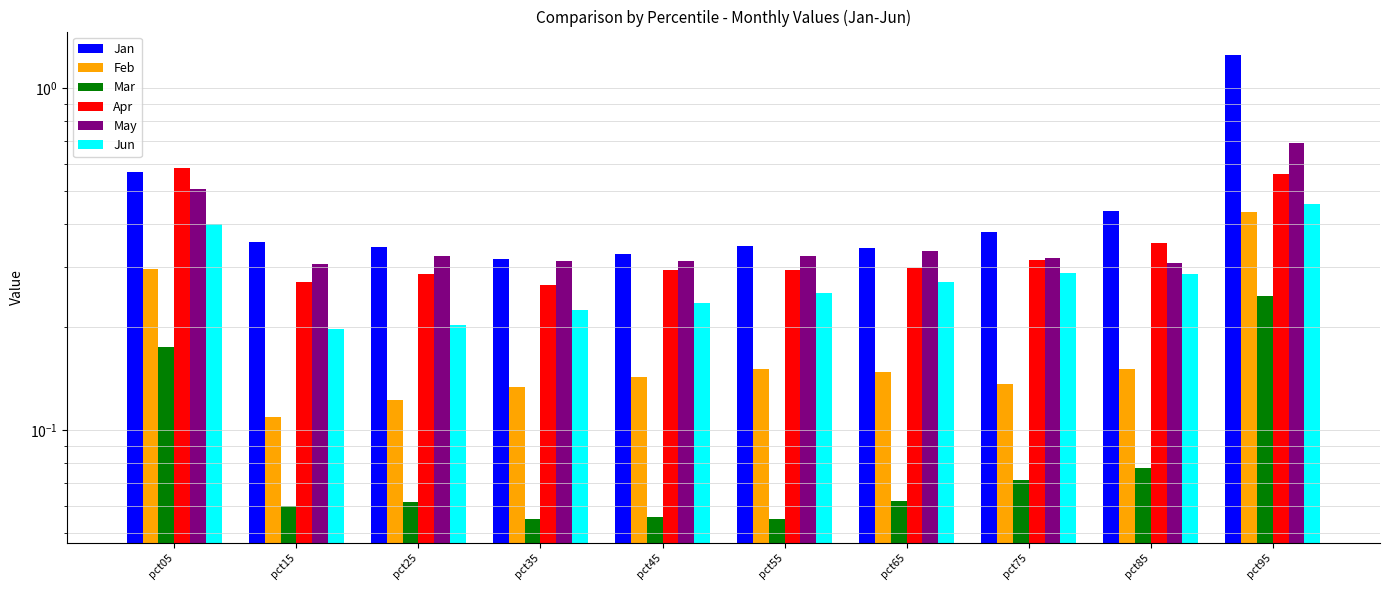

Is the value of May at pct95 greater than the value of Jan at pct05?

Yes